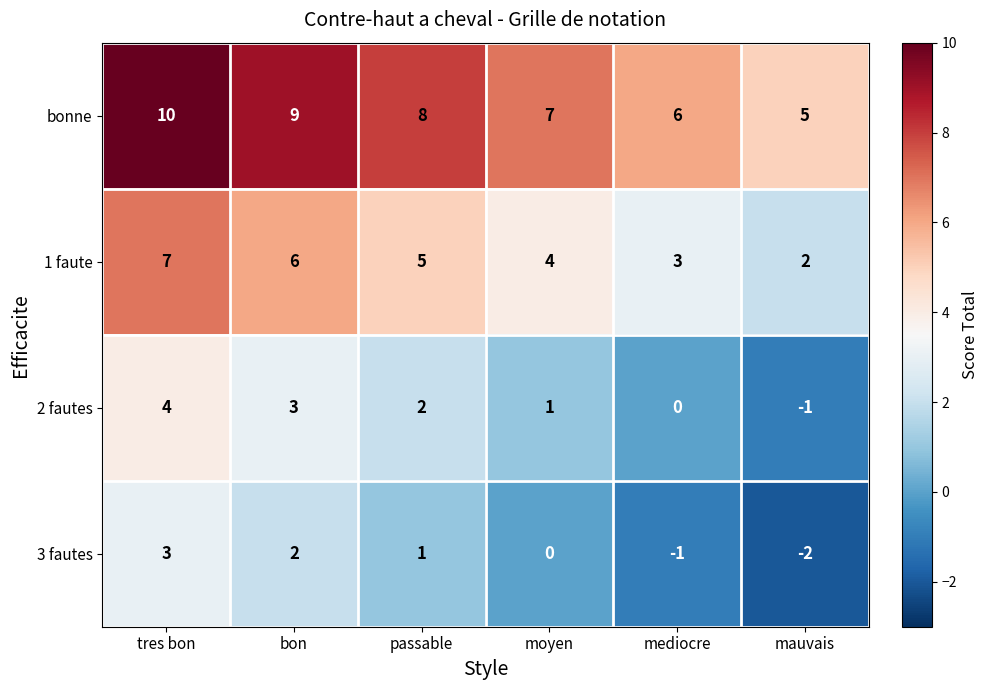

Rank the series by their maximum value, from lowest to highest.

3 fautes, 2 fautes, 1 faute, bonne